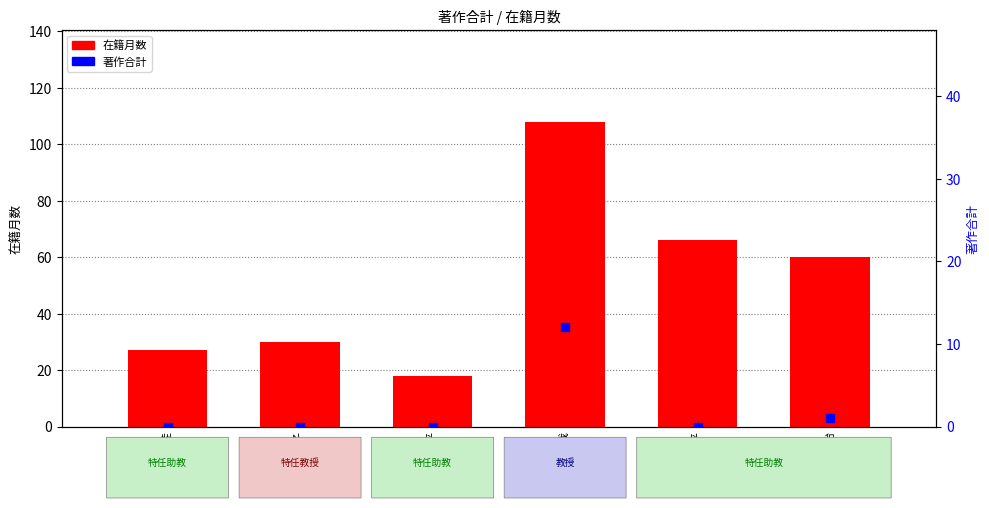

Which series reaches the maximum Y coordinate?

在籍月数